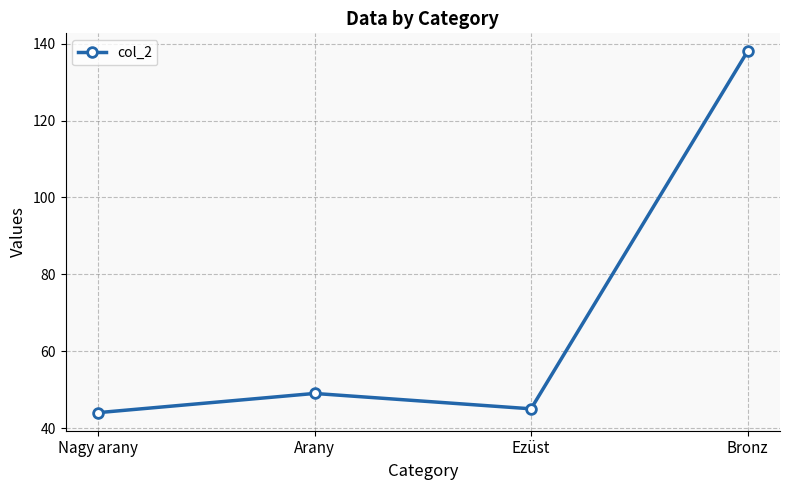

How many lines are shown in the chart?

1